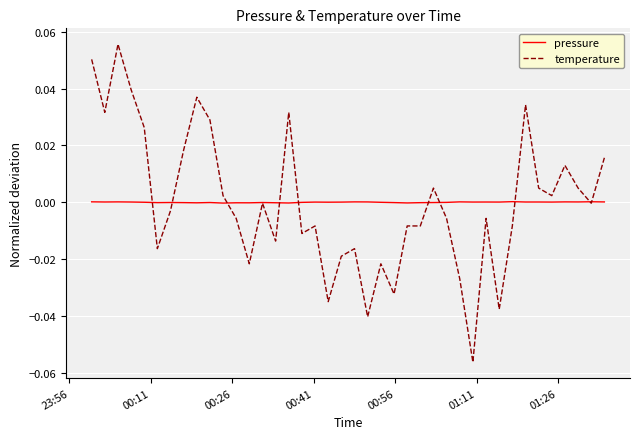

What are all the series names shown in the legend?

pressure, temperature